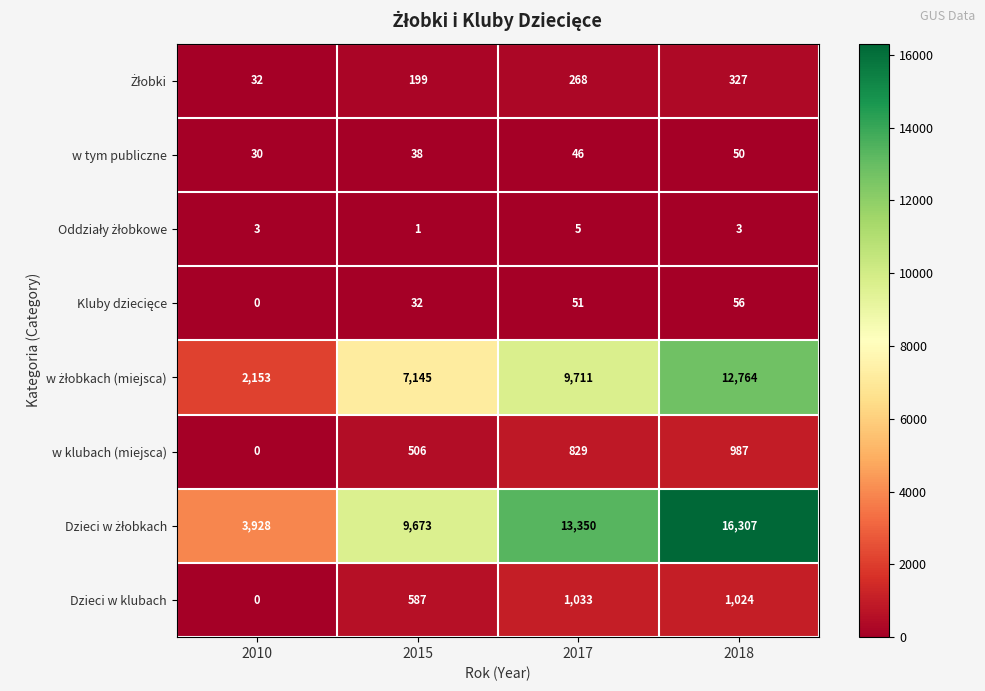

What is the sum of the Dzieci w klubach values at 2018 and 2010?

1024